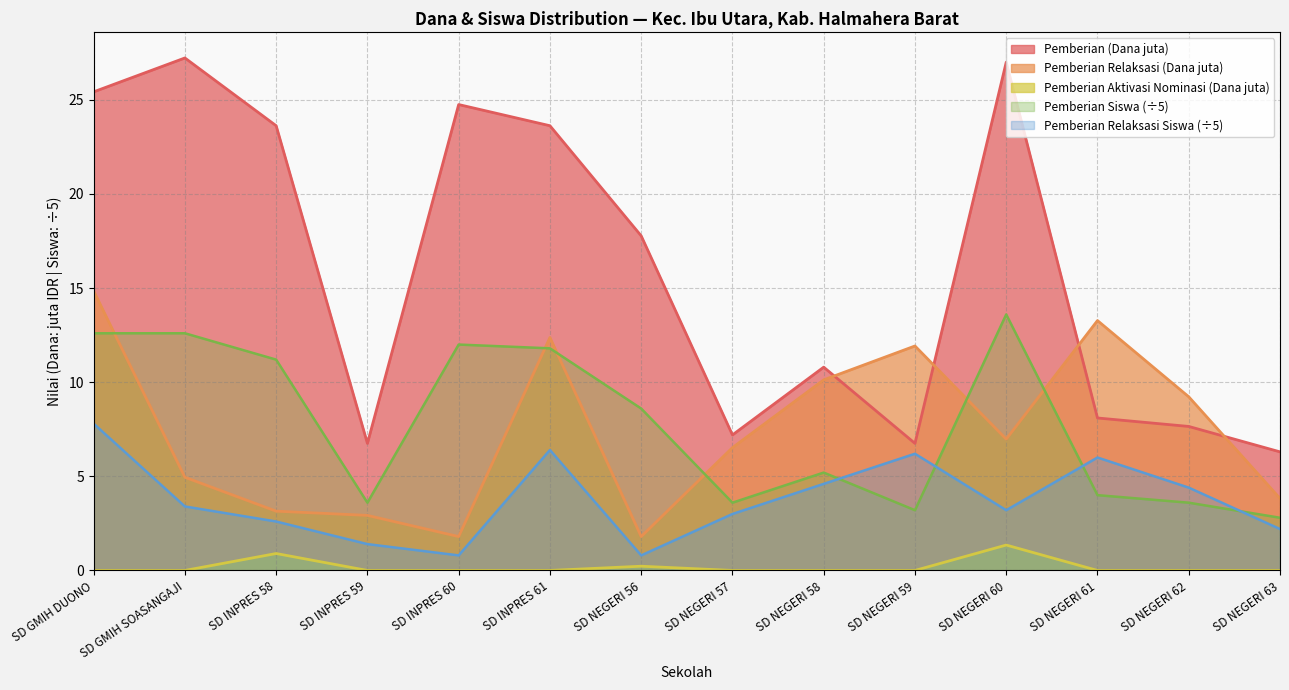

At which label does Pemberian (Siswa) first exceed 8?

SD GMIH DUONO